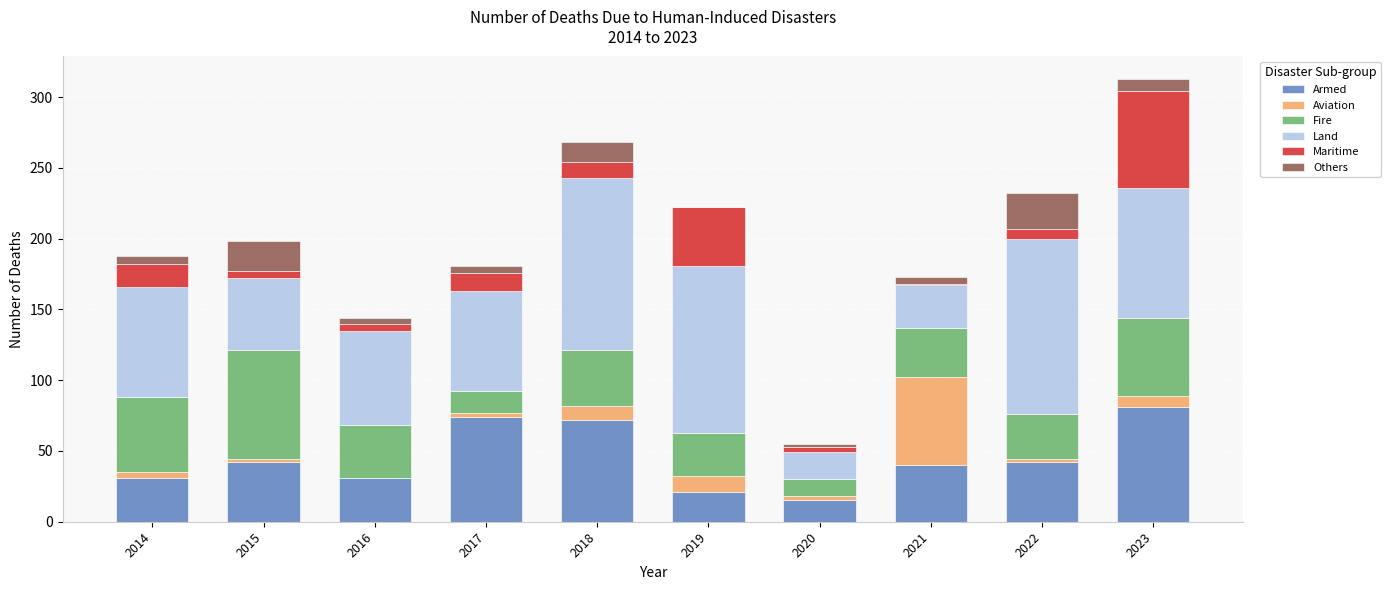

What is the highest value of the Armed series?

81